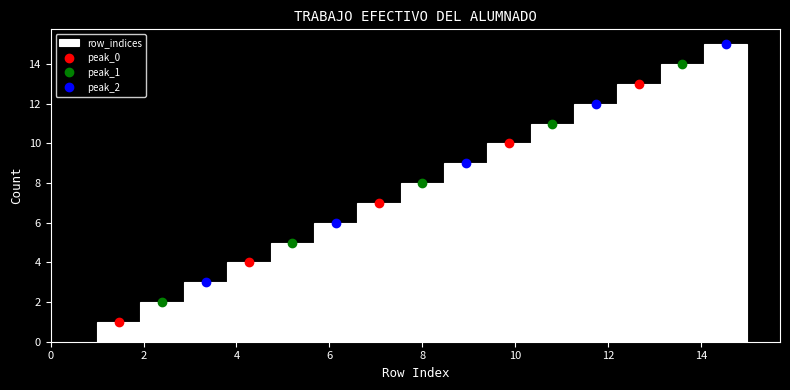

Reading left to right, transcribe this chart: for each bar, give the range it covers on the x-axis and its height. Neither the bar edges nor the heights are printed on the chart, so give them approximately, as read against the axes.

1.0 to 2.0: 1
2.0 to 2.8: 2
2.8 to 3.8: 3
3.8 to 4.8: 4
4.8 to 5.6: 5
5.6 to 6.6: 6
6.6 to 7.6: 7
7.6 to 8.4: 8
8.4 to 9.4: 9
9.4 to 10.4: 10
10.4 to 11.2: 11
11.2 to 12.2: 12
12.2 to 13.2: 13
13.2 to 14.0: 14
14.0 to 15.0: 15